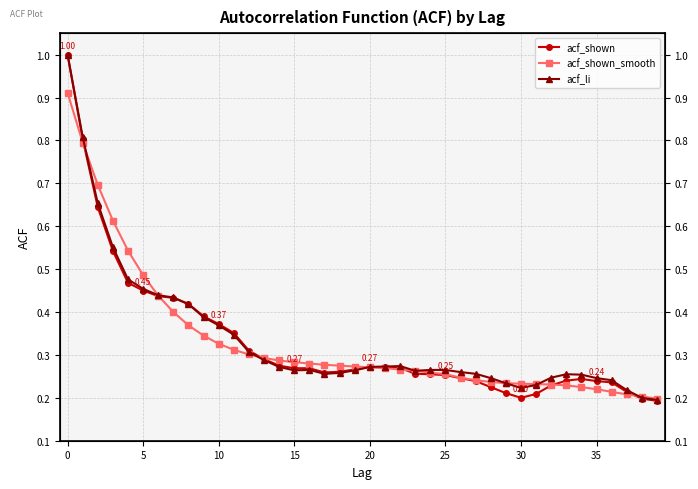

What are all the series names shown in the legend?

acf_shown, acf_shown_smooth, acf_li